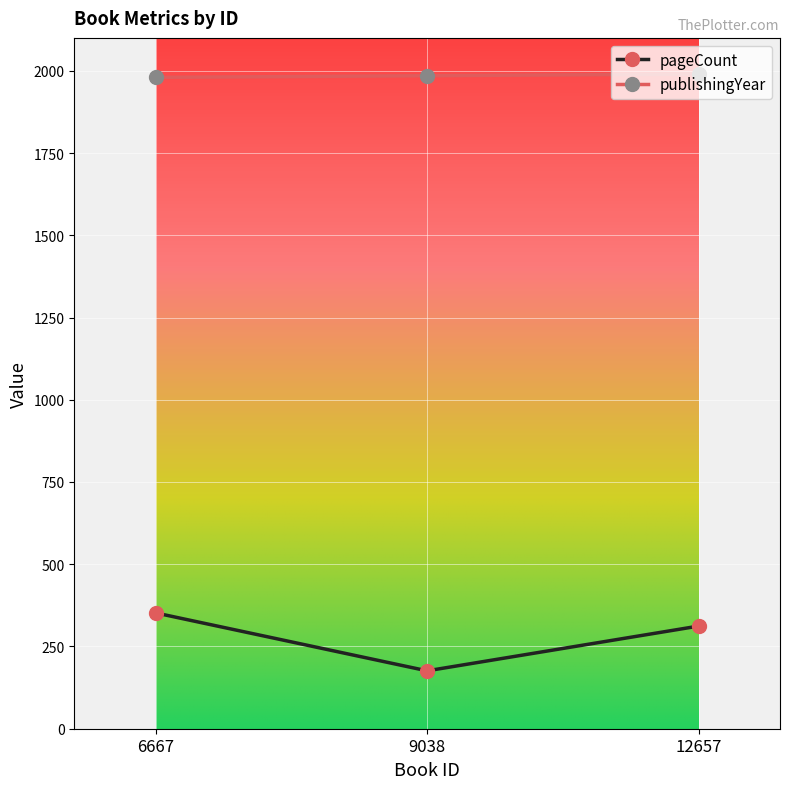

At which label does pageCount reach its peak?

6667